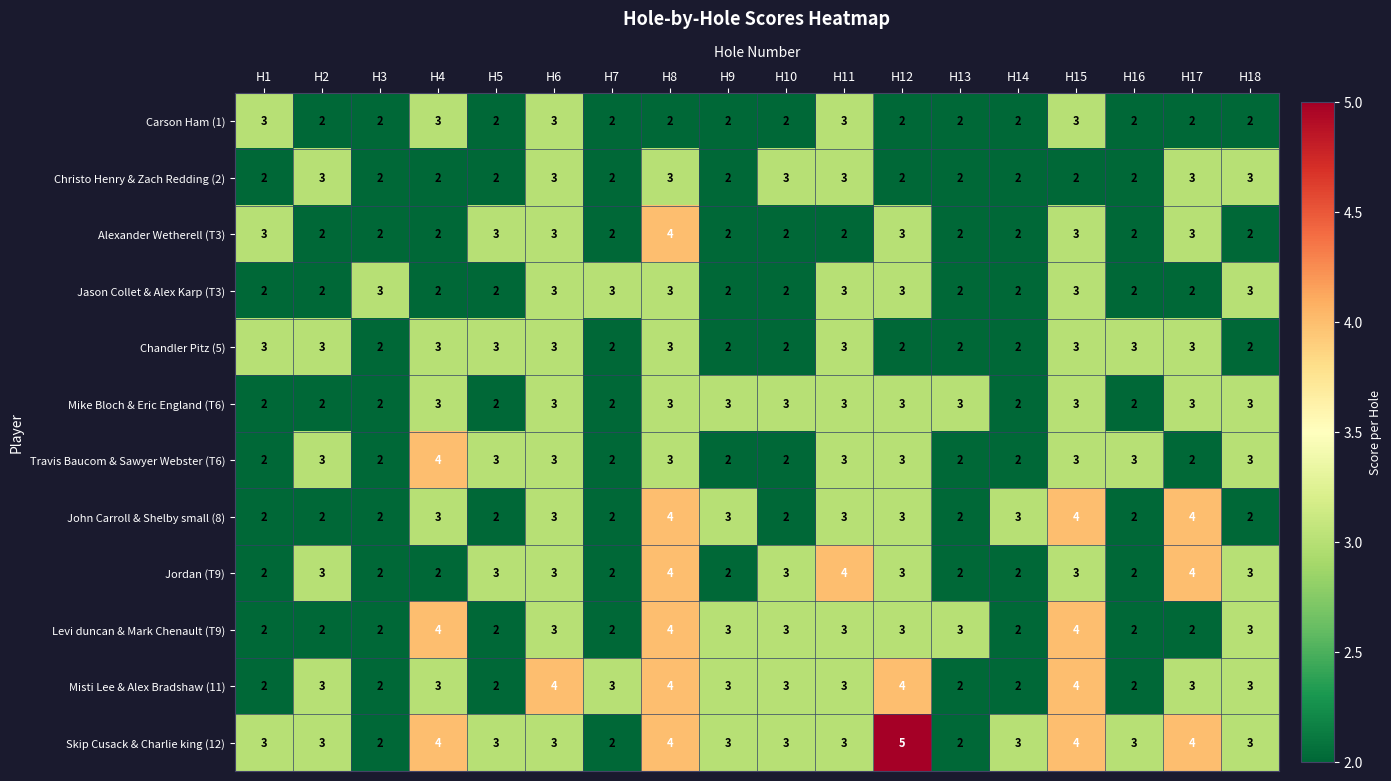

What is the maximum value for Carson Ham (1)?

3